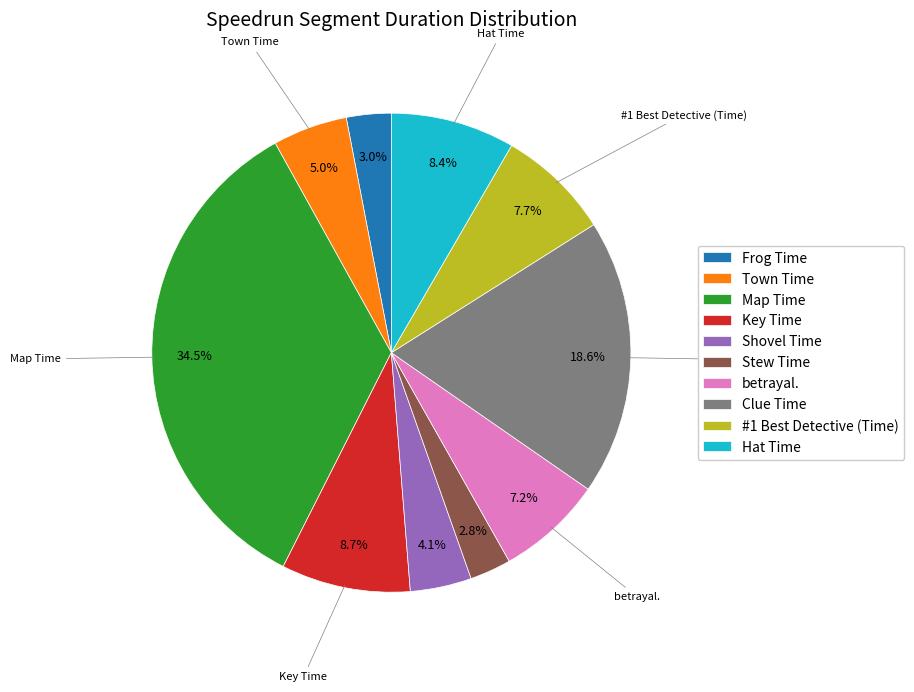

Is it true that #1 Best Detective (Time) is 2% of the pie?

False